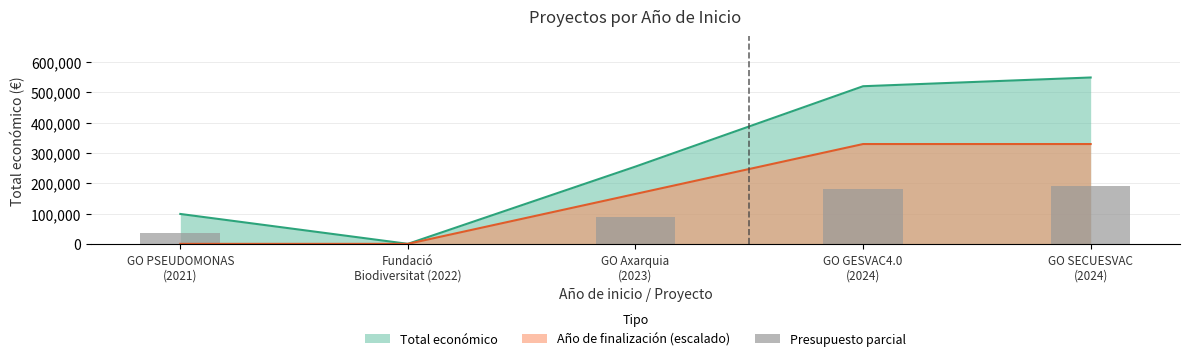

What is the value of the 4th bar from the left?

182021.7